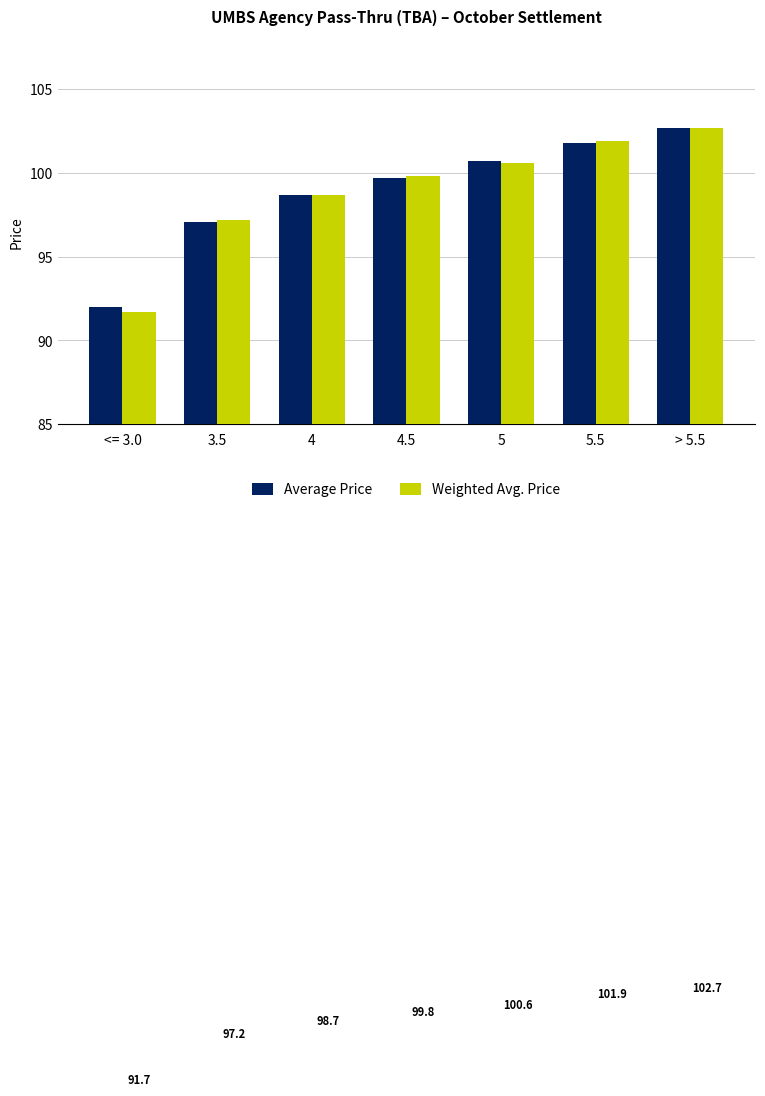

What is the sum of the Weighted Avg. Price values at <= 3.0 and 3.5?

188.9